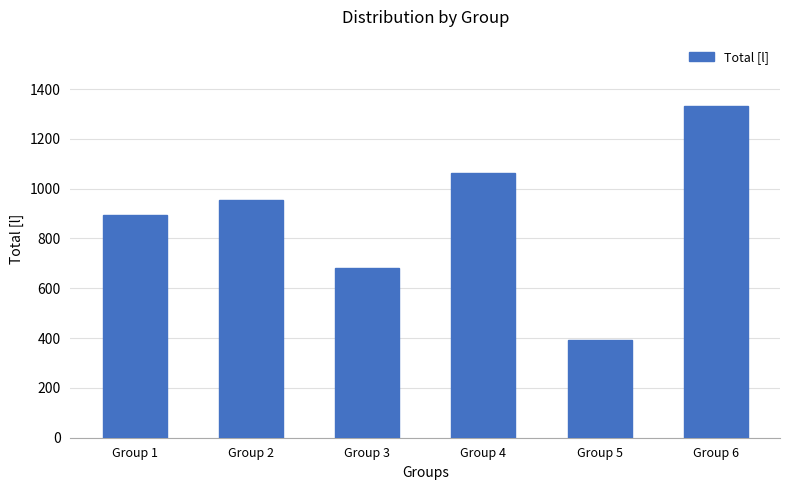

Does the chart contain any negative values?

No